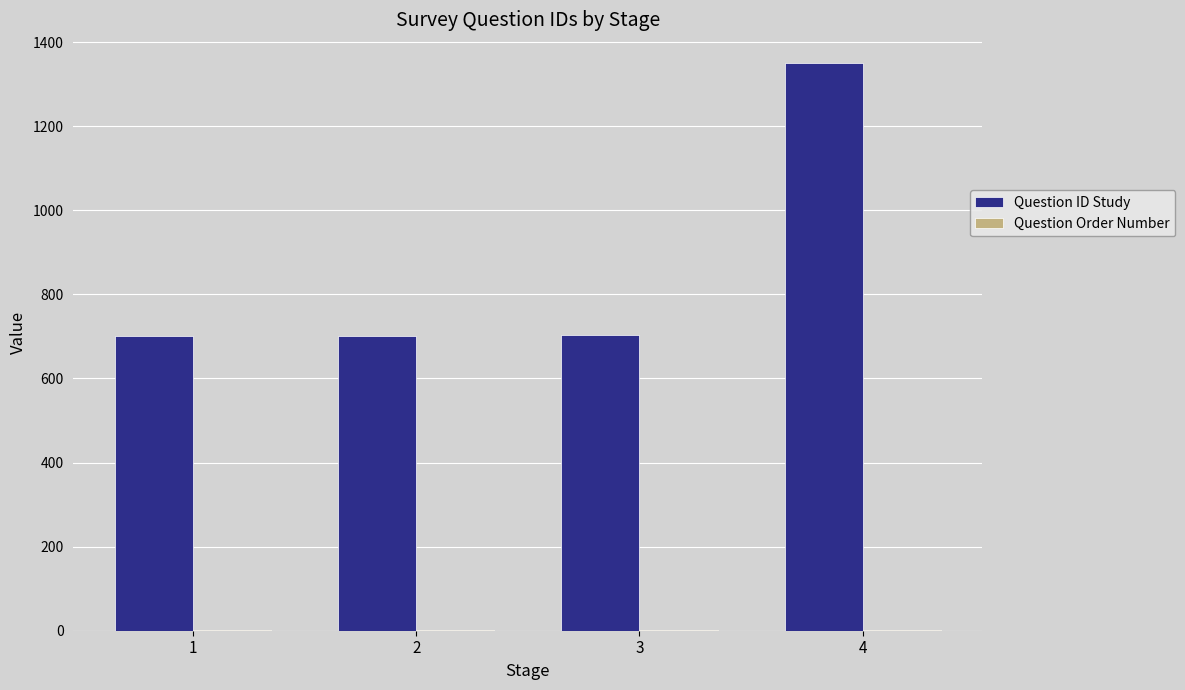

Does the chart contain stacked bars?

No